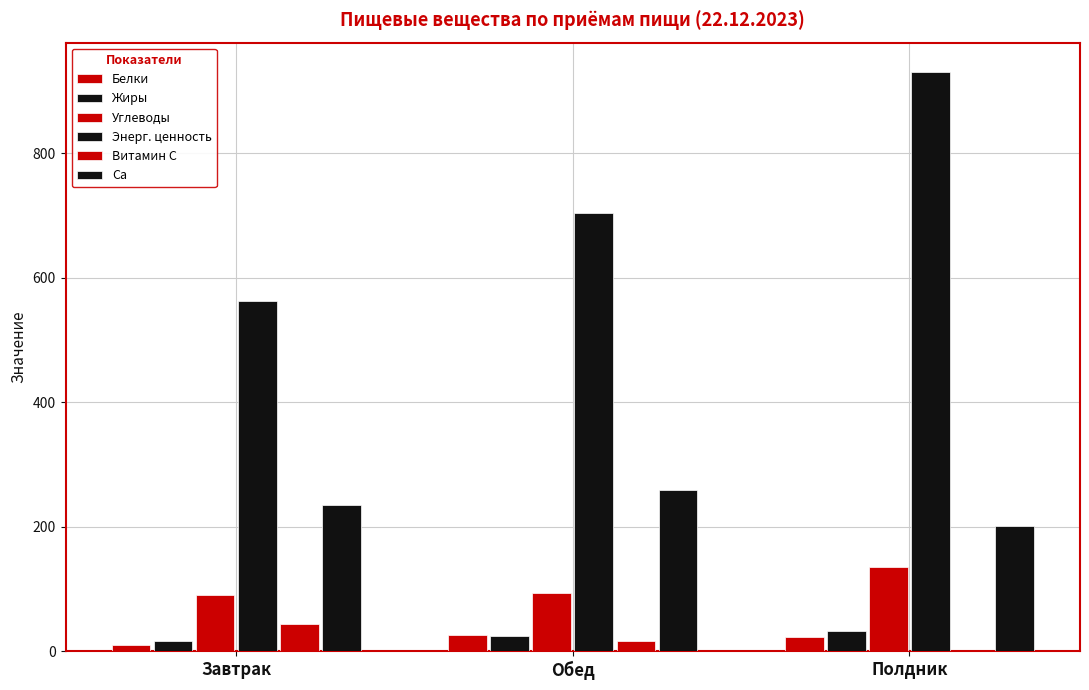

How many data points in Энерг. ценность are above 703?

2